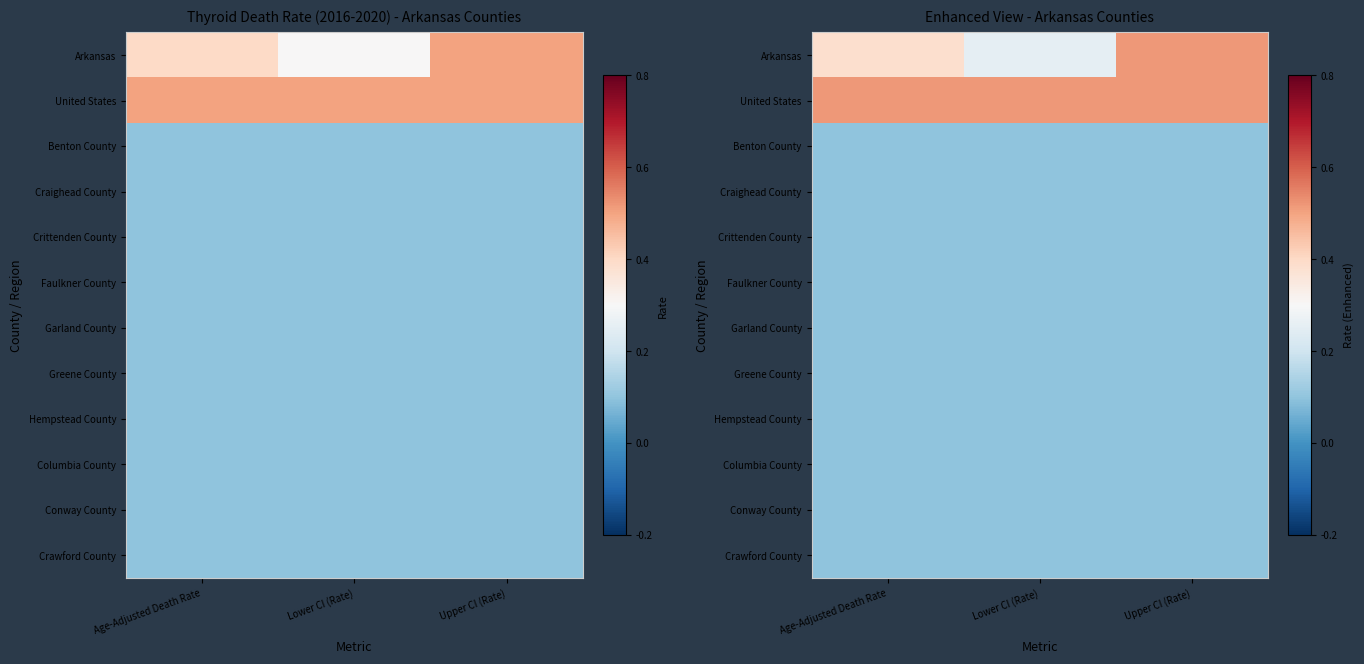

True or false: Columbia County has a value of 0.1 at Upper CI (Rate).

True